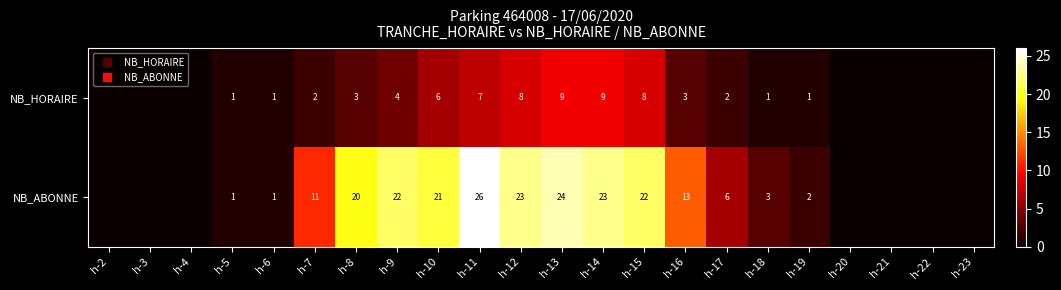

What is the highest value of the NB_HORAIRE series?

9